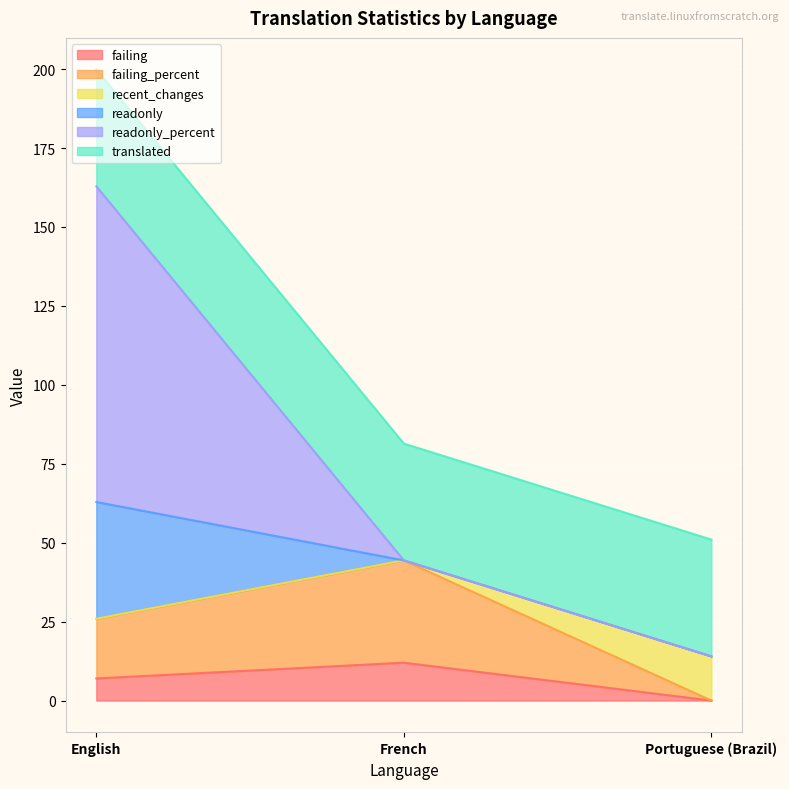

At which category is the sum across all series the highest?

English